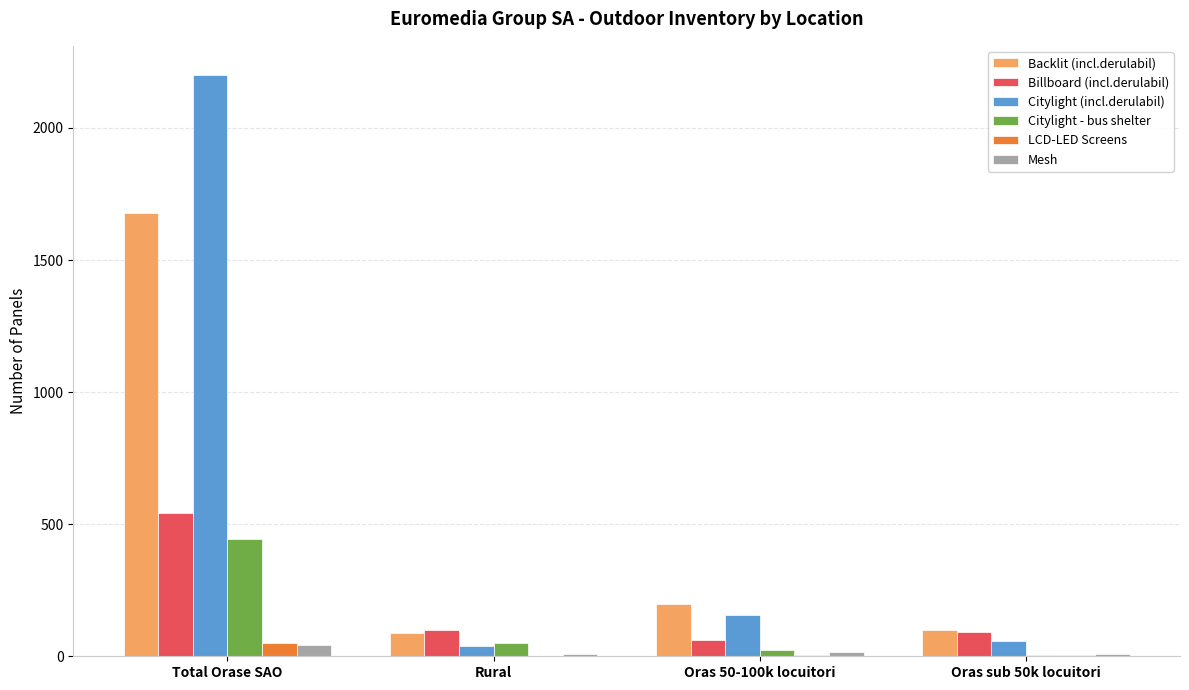

Read the Citylight (incl.derulabil) value at Rural.

40